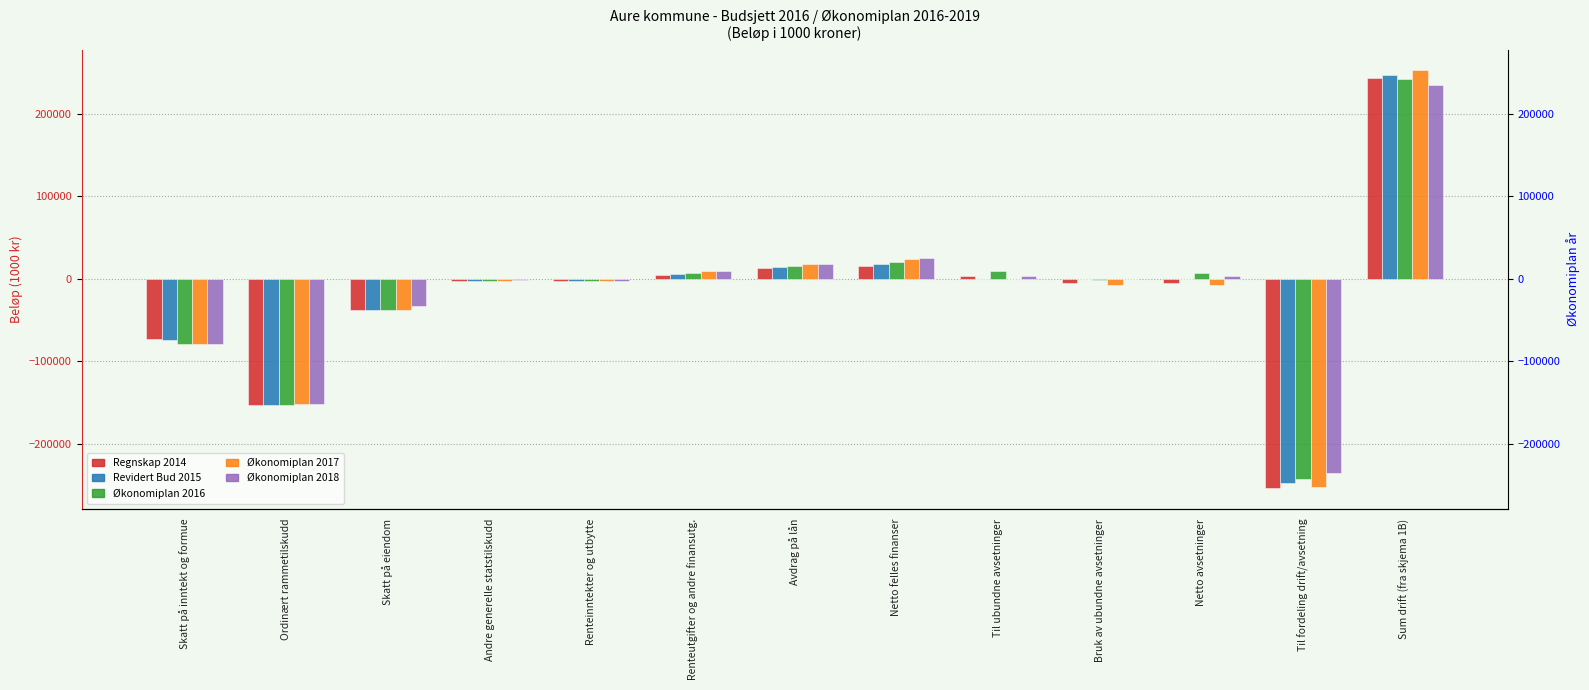

How many bars are there in total?

65